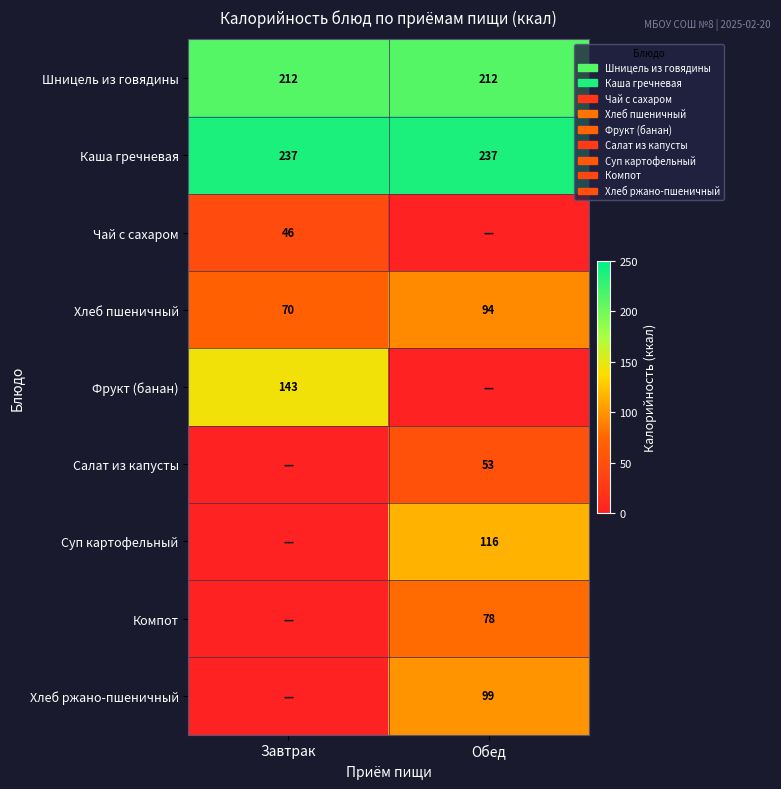

Is it true that Хлеб пшеничный equals 94 at Обед?

True